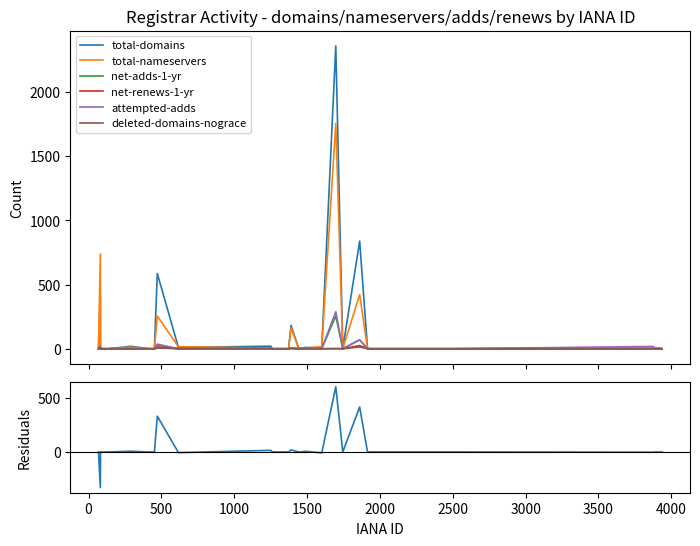

How many distinct data groups are displayed?

6